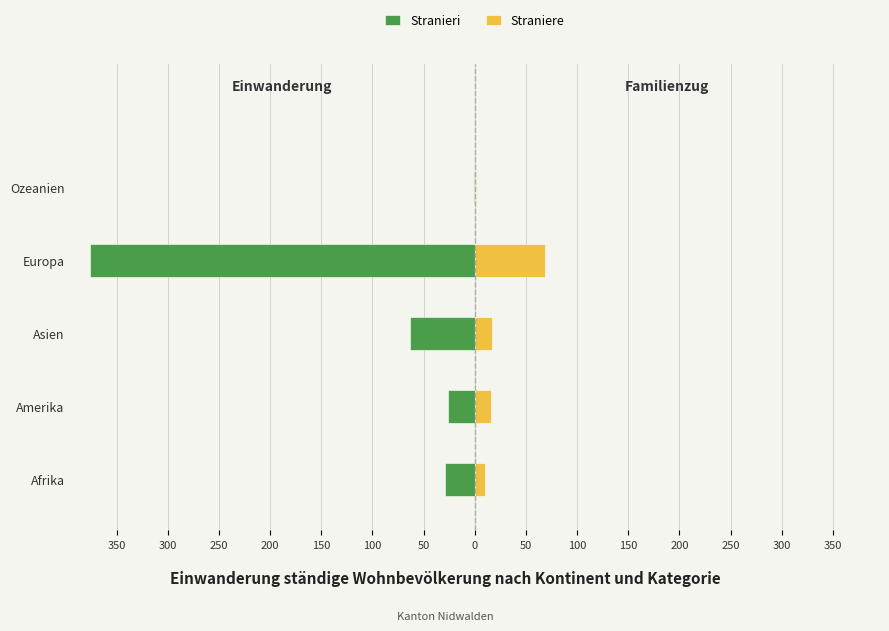

Reading left to right, transcribe all the data shown in this chart.

Stranieri: -29	-26	-63	-376	-1
Straniere: 10	16	17	69	1